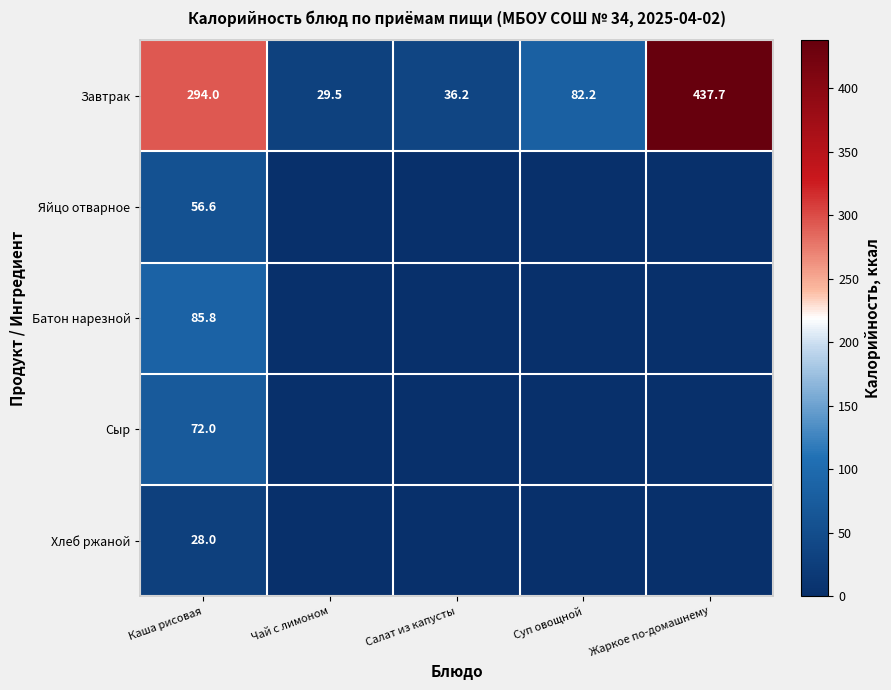

What is the sum of the Завтрак values at Чай с лимоном and Жаркое по-домашнему?

467.2